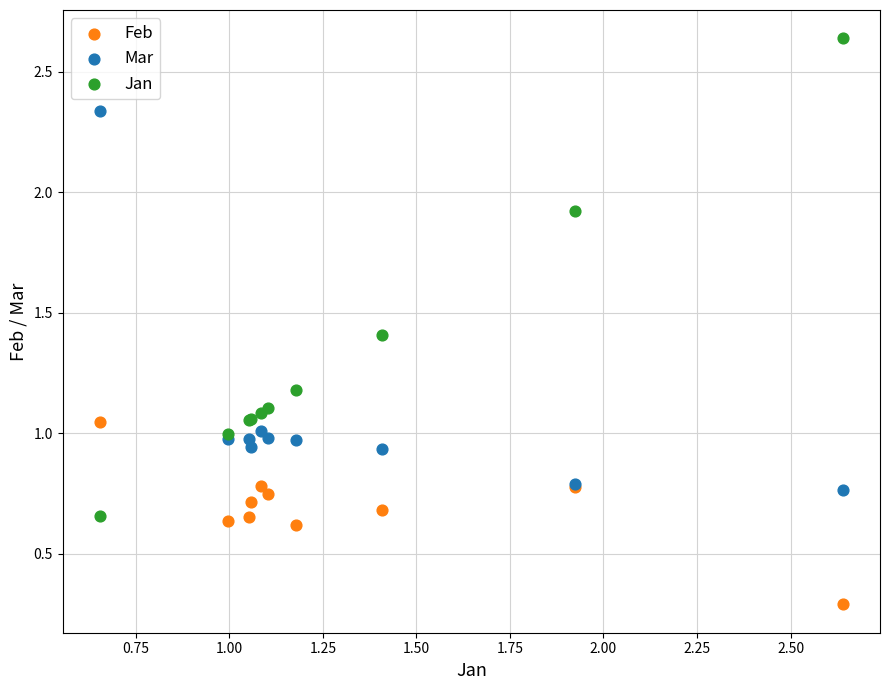

What are all the series names shown in the legend?

Feb, Mar, Jan